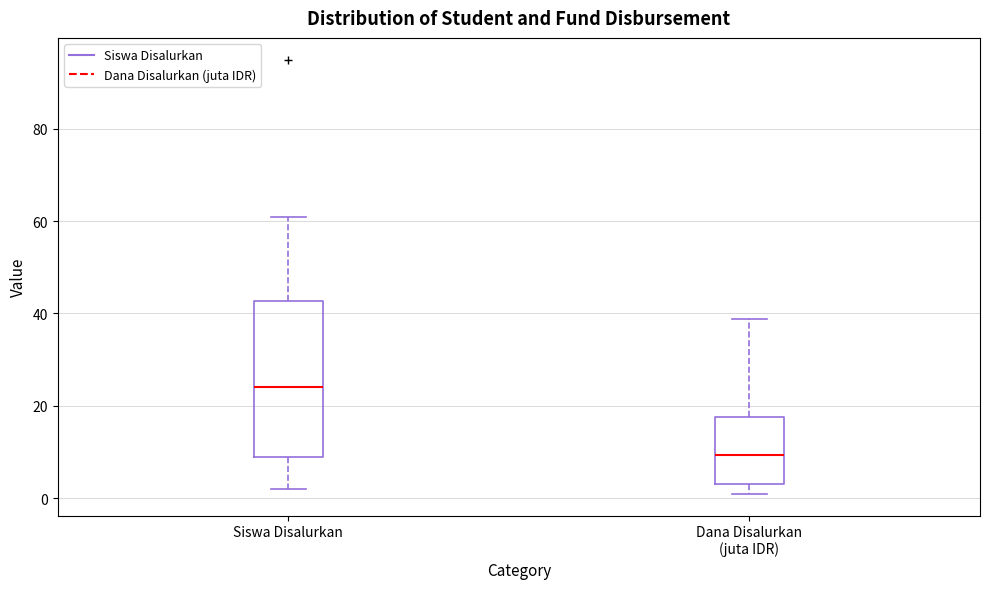

Where does the lower whisker of the box for Siswa Disalurkan end on the y-axis? The values are not printed on the chart, so give them approximately, as read against the axis.

2